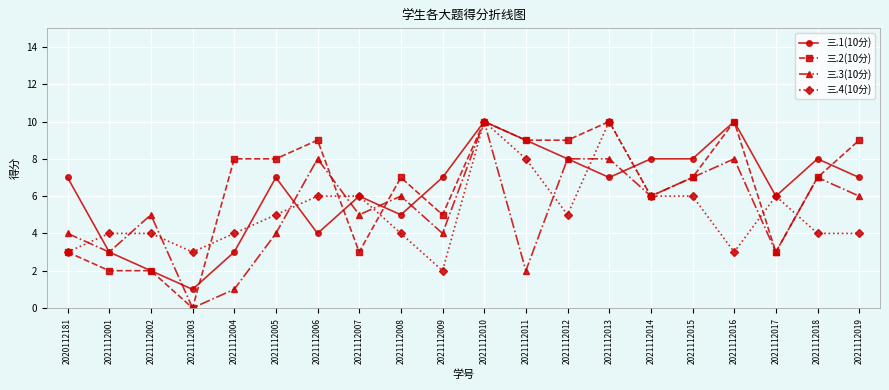

True or false: 三.4(10分) has a value of 1 at 2021112018.

False